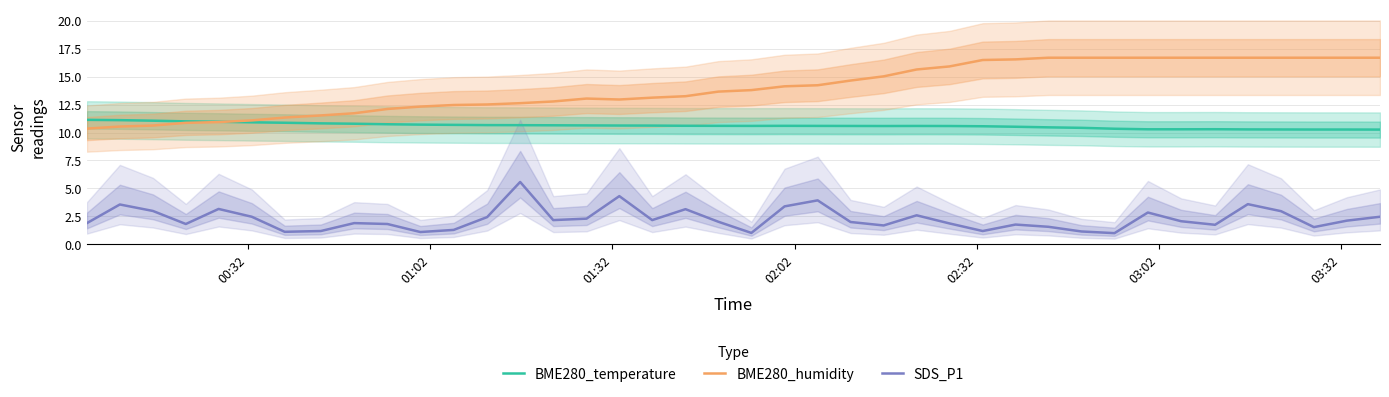

List the series in order of their overall mean, highest first.

BME280_humidity, BME280_temperature, SDS_P1